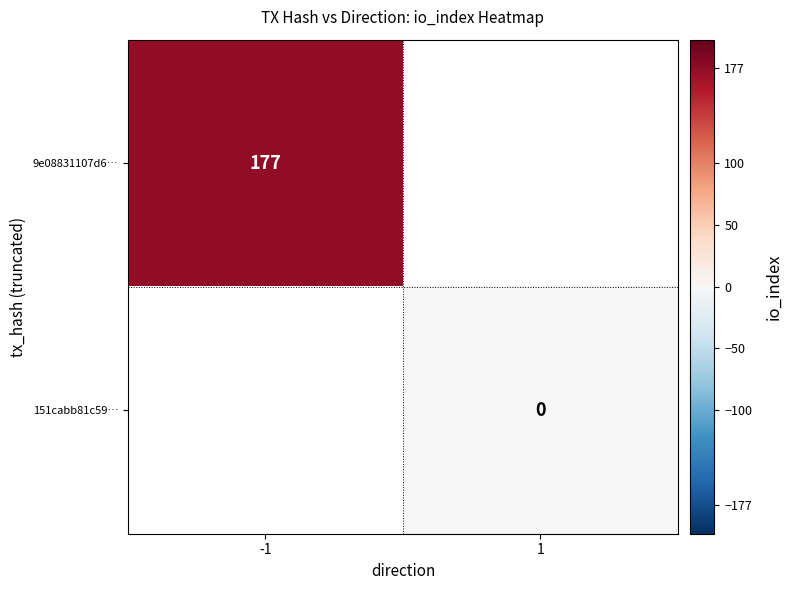

Is it true that 9e08831107d6… equals 116 at -1?

False